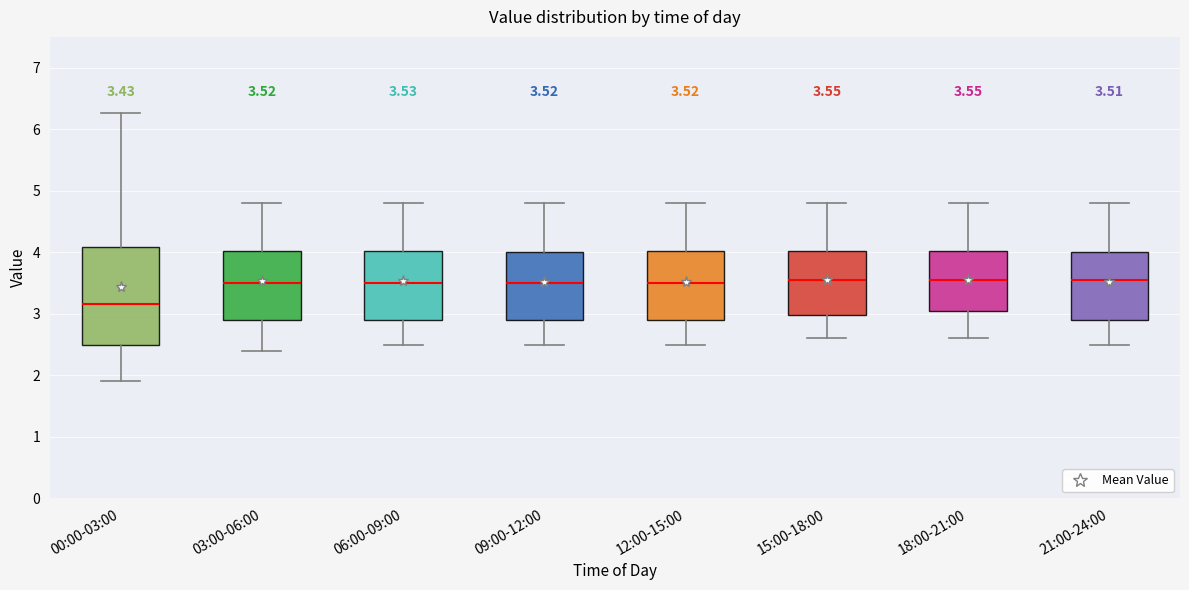

Which box is the tallest, from its lower edge to its upper edge?

00:00-03:00